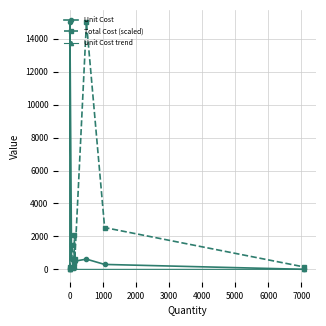

What is the value of the Unit Cost point at the 3rd from the left?

620.8